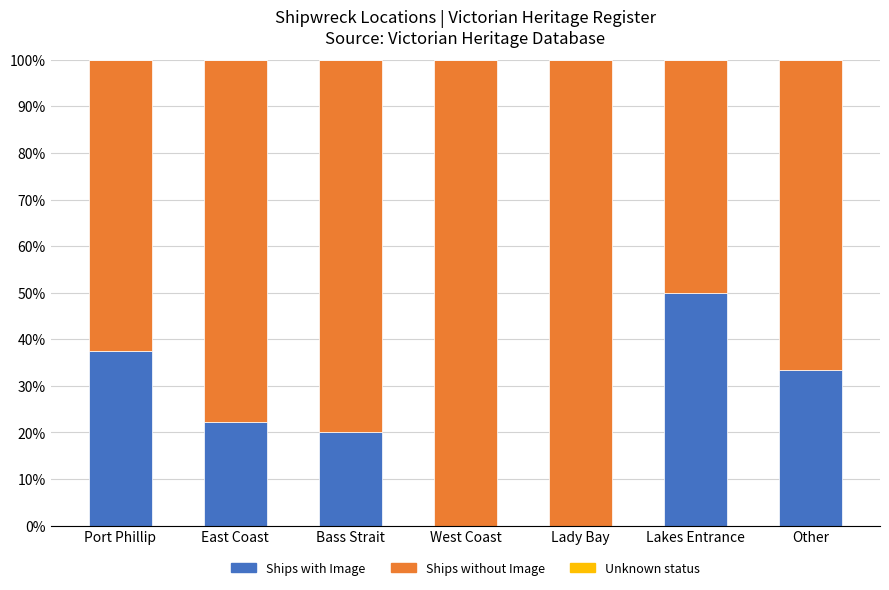

What is the total value across all series at West Coast?

100.0